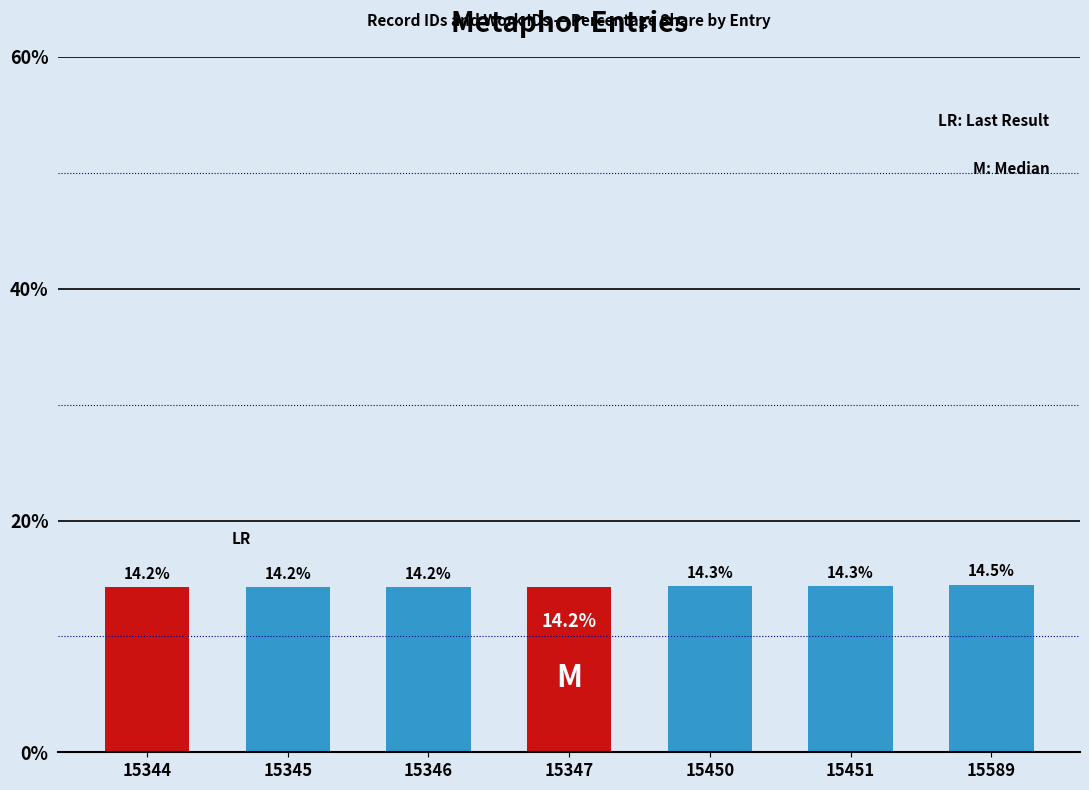

Is it true that the value at 15589 is 14.5?

True